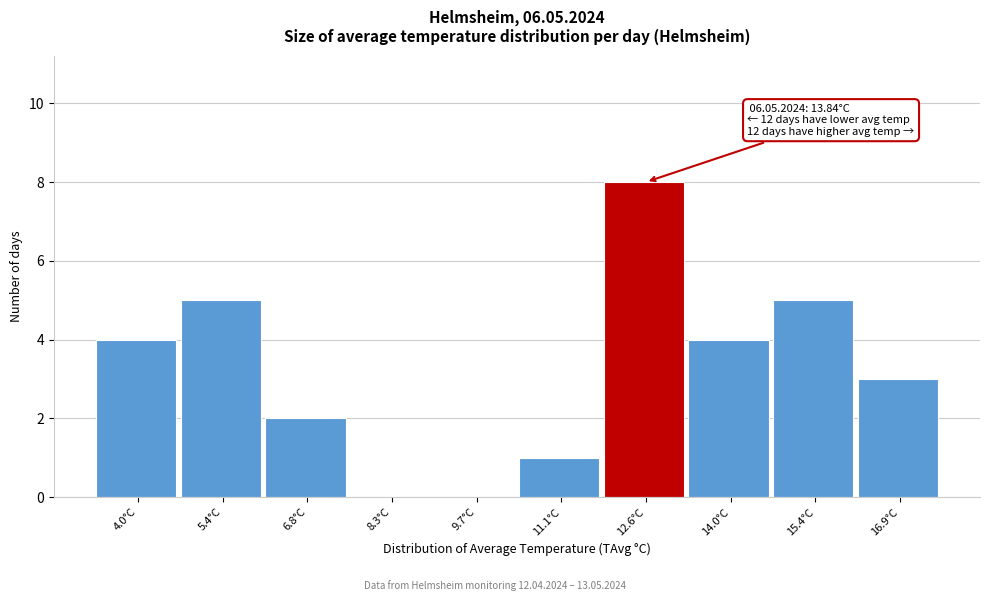

Reading right to left, what are all the values shown in this chart?

16.9°C=3	15.4°C=5	14.0°C=4	12.6°C=8	11.1°C=1	9.7°C=0	8.3°C=0	6.8°C=2	5.4°C=5	4.0°C=4